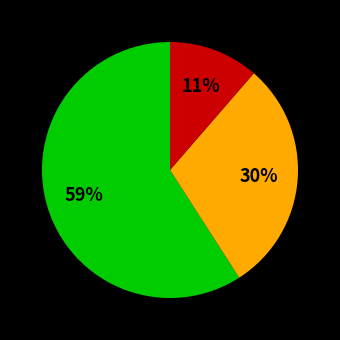

Is there any slice that represents more than half of the pie?

Yes